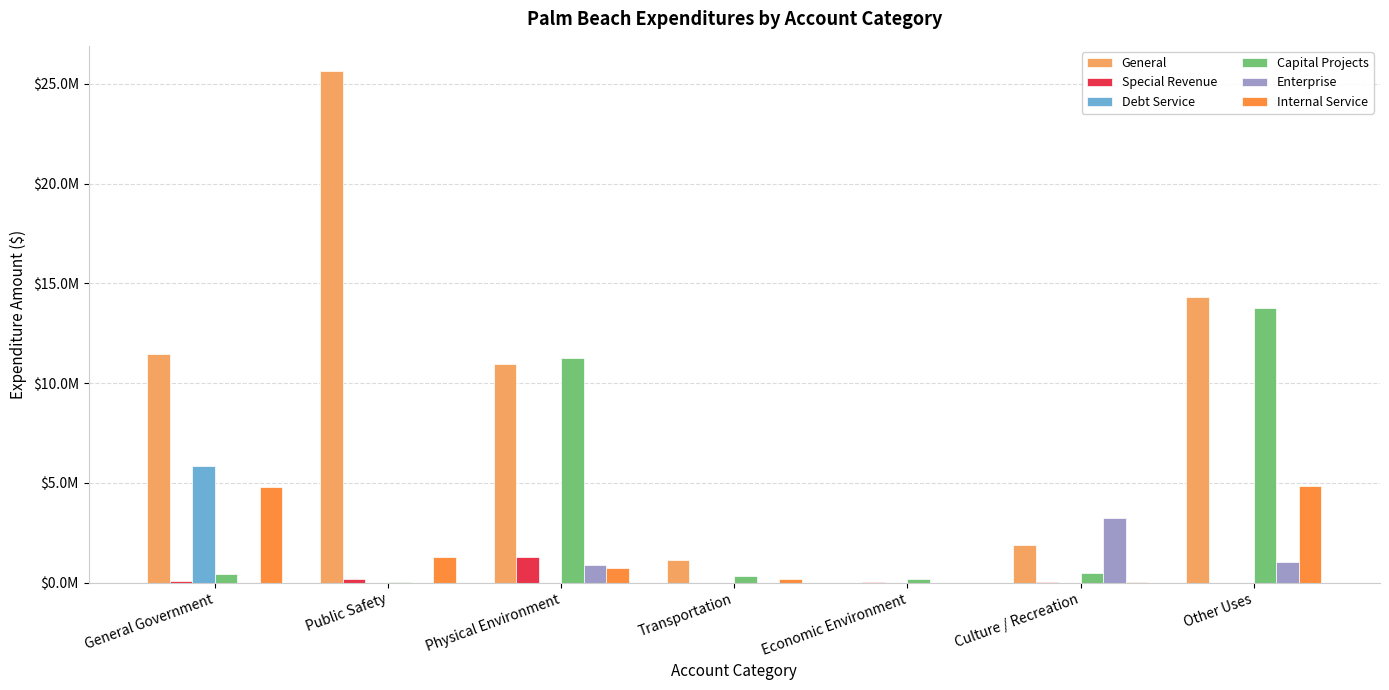

Which series has the widest spread of values?

General